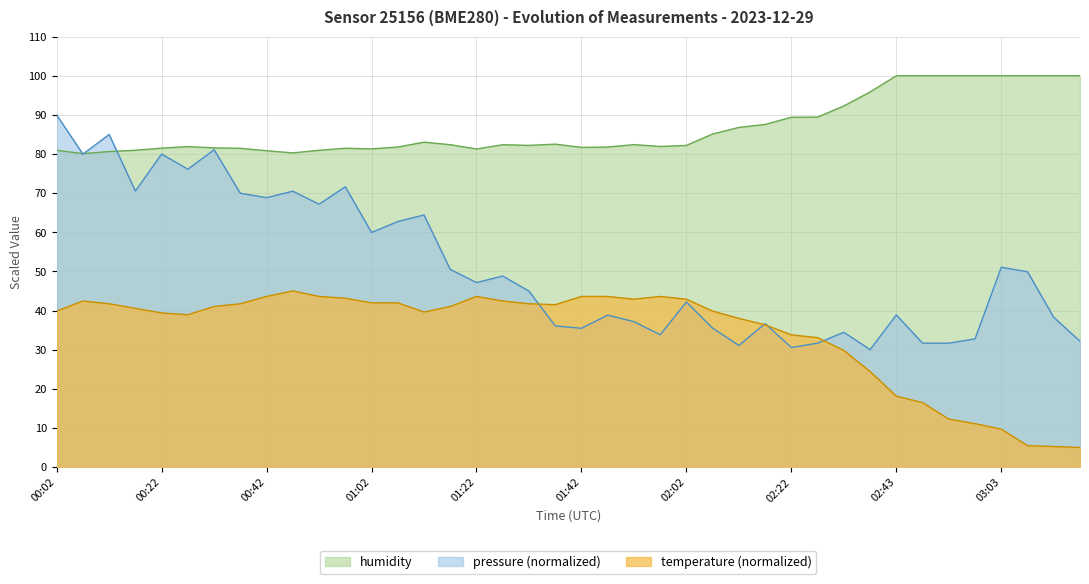

Is it true that temperature equals 2.4 at 03:13?

False